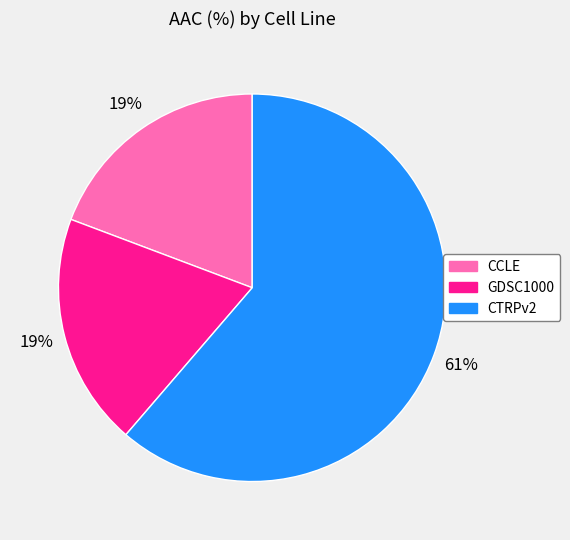

Approximately how many times larger is the value at GDSC1000 compared to CCLE?

1.0